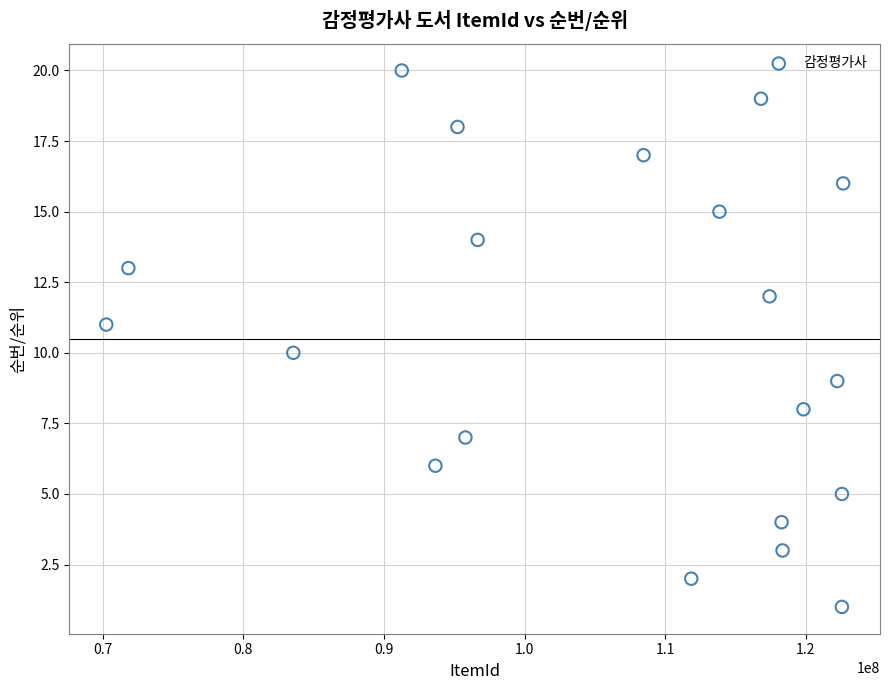

What is the range of X values (max minus min)?

52387862